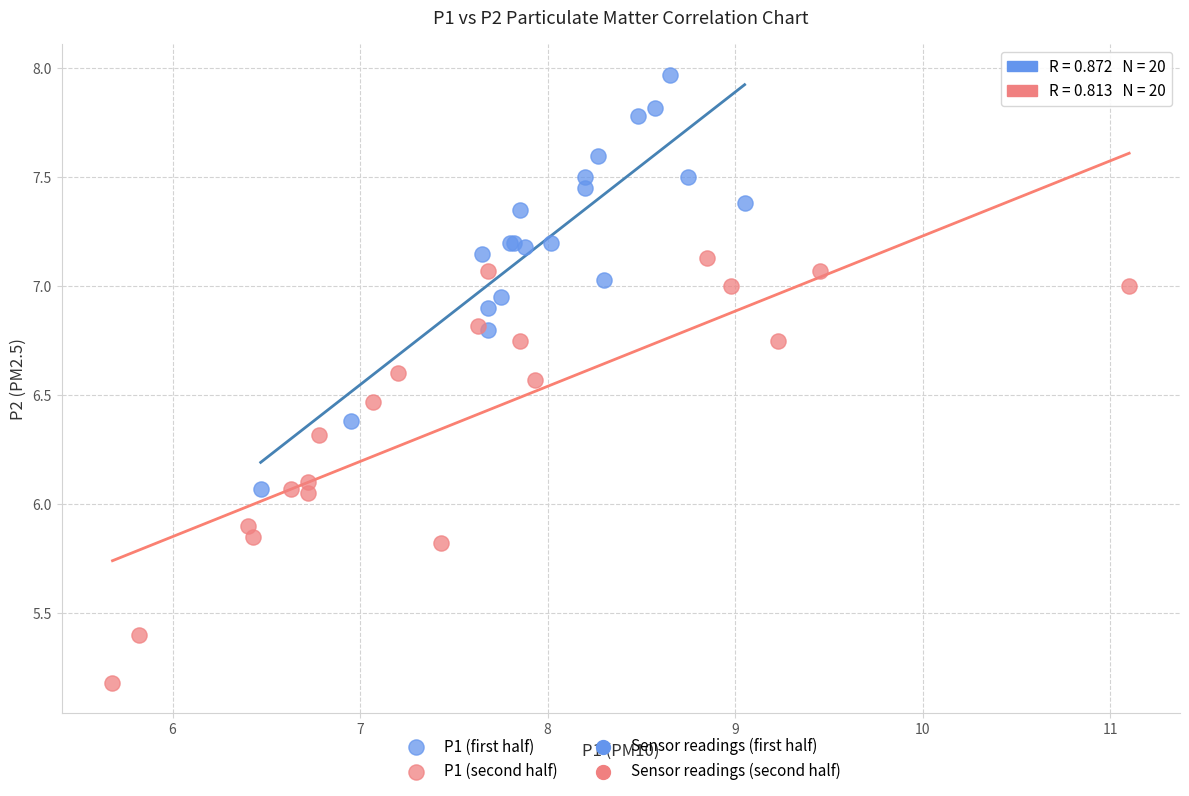

Which series reaches the minimum Y coordinate?

P1 (second half)